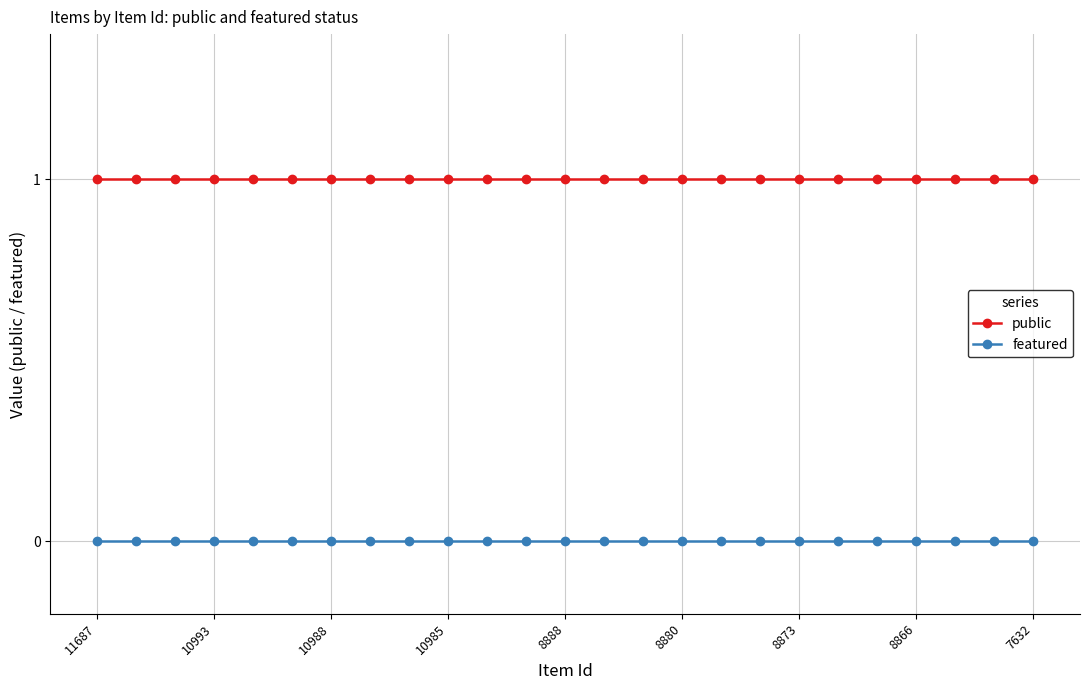

True or false: public and featured intersect in this chart.

False